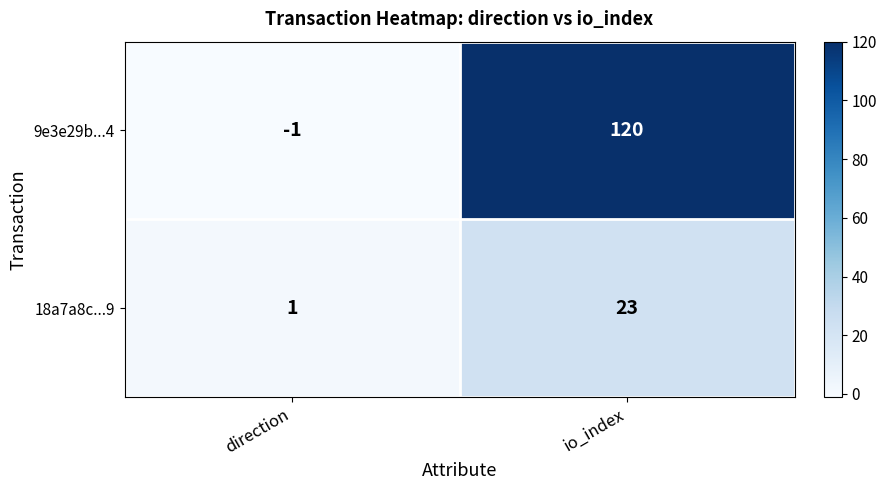

Reading right to left, transcribe all the data shown in this chart.

9e3e29b...4: 120	-1
18a7a8c...9: 23	1